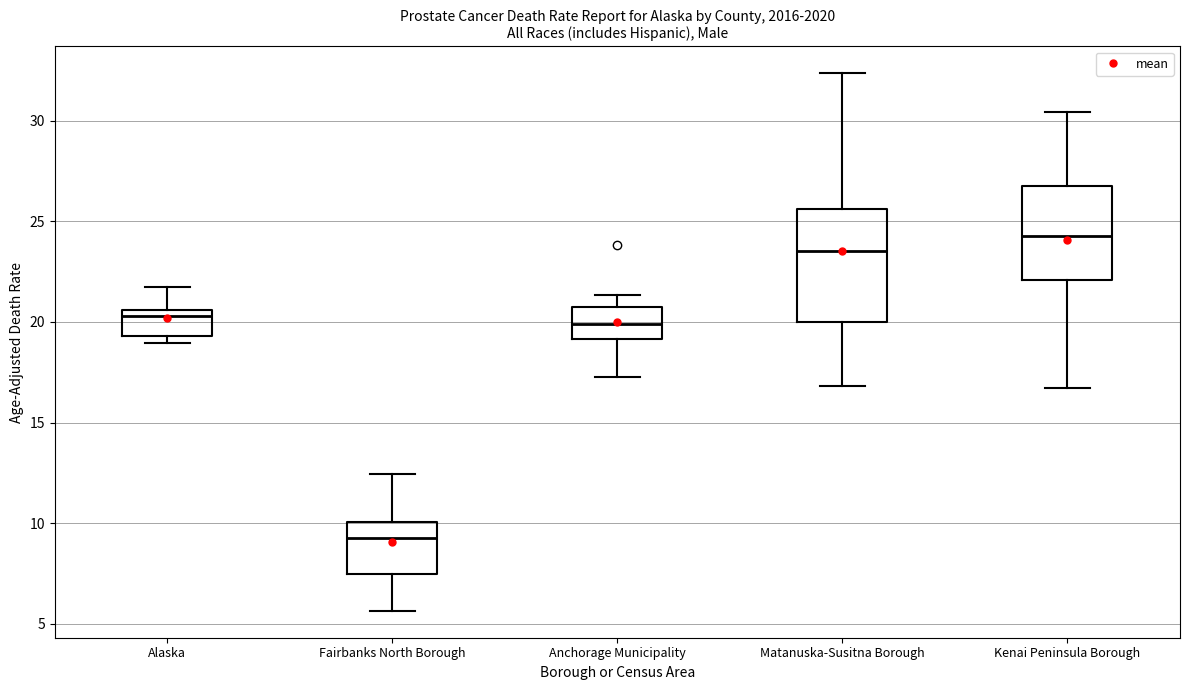

Reading left to right, read every box against the y-axis: the position of its median line, the range the box covers, and the ends of its whiskers. The values are not printed on the chart, so give them approximately, as read against the axis.

Alaska: median 20.5 (just below the box's upper edge), box 19.5 to 20.5, whiskers 19.0 to 21.5
Fairbanks North Borough: median 9.0, box 7.5 to 10.0, whiskers 5.5 to 12.5
Anchorage Municipality: median 20.0, box 19.0 to 20.5, whiskers 17.5 to 21.5
Matanuska-Susitna Borough: median 23.5, box 20.0 to 25.5, whiskers 17.0 to 32.5
Kenai Peninsula Borough: median 24.5, box 22.0 to 27.0, whiskers 16.5 to 30.5